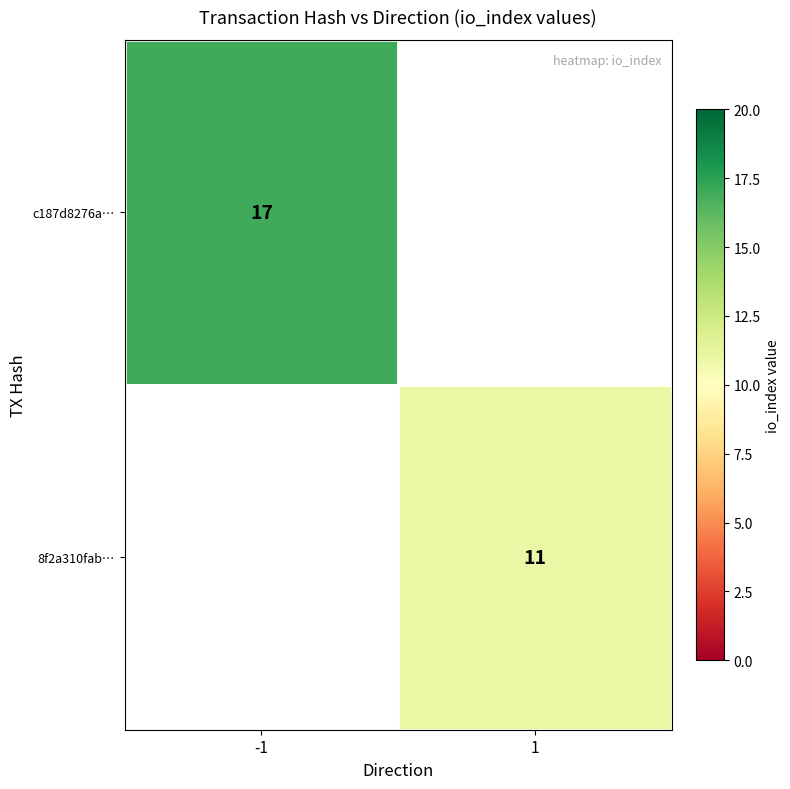

True or false: 8f2a310fab… has a value of 11 at 1.

True